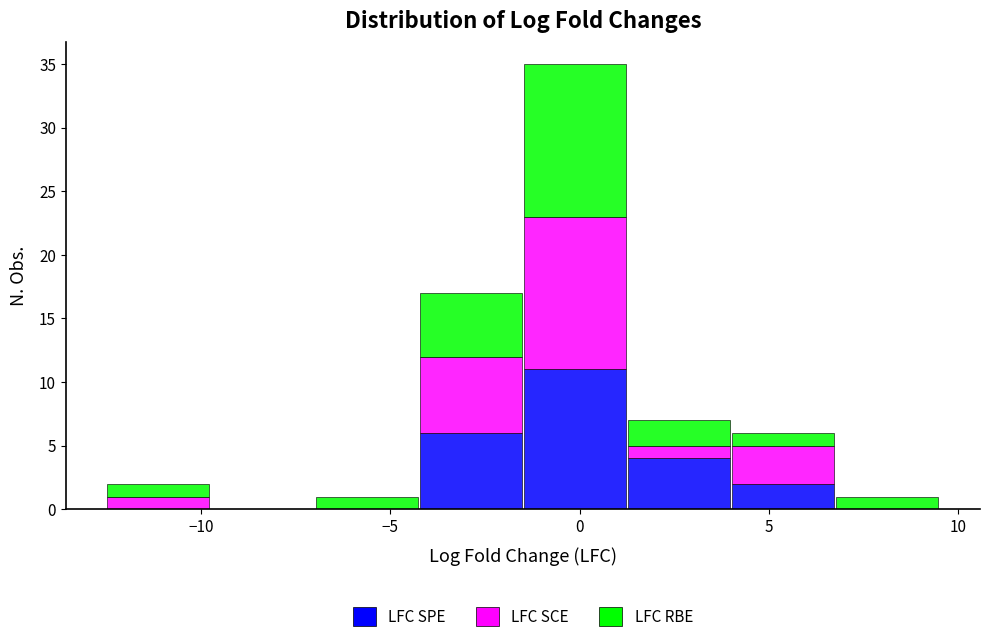

Reading left to right, list every stacked bar in this chart as the range it spans on the x-axis followed by its total height. Neither the bar edges nor the heights are printed on the chart, so give them approximately, as read against the axes.

-12.50 to -9.75: 2
-9.75 to -7.00: 0
-7.00 to -4.25: 1
-4.25 to -1.50: 17
-1.50 to 1.25: 35
1.25 to 4.00: 7
4.00 to 6.75: 6
6.75 to 9.50: 1